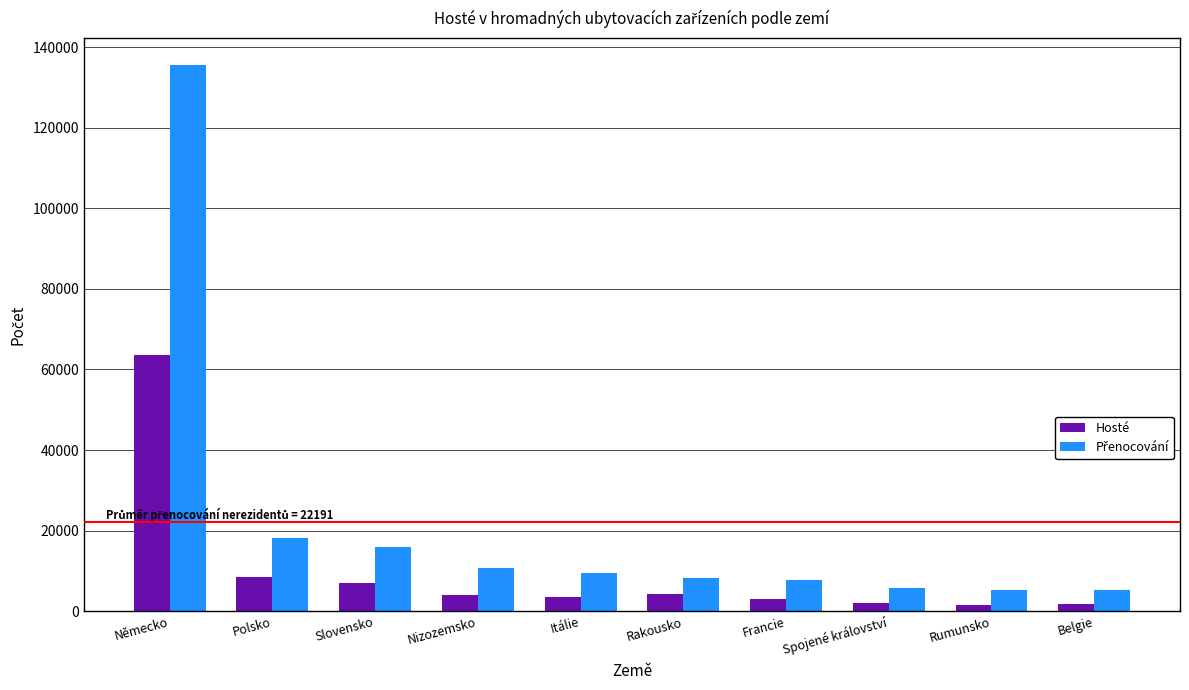

How many groups of bars are there?

10